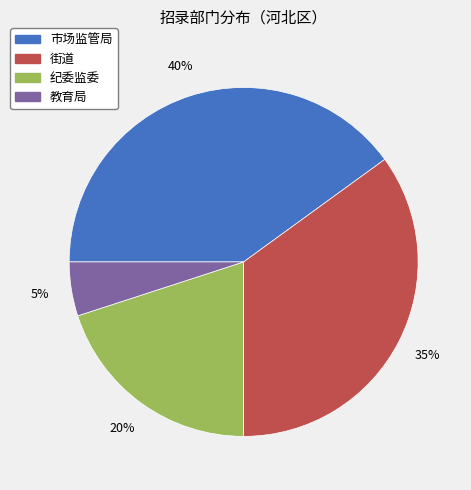

To the nearest percent, what portion does 教育局 represent?

5%